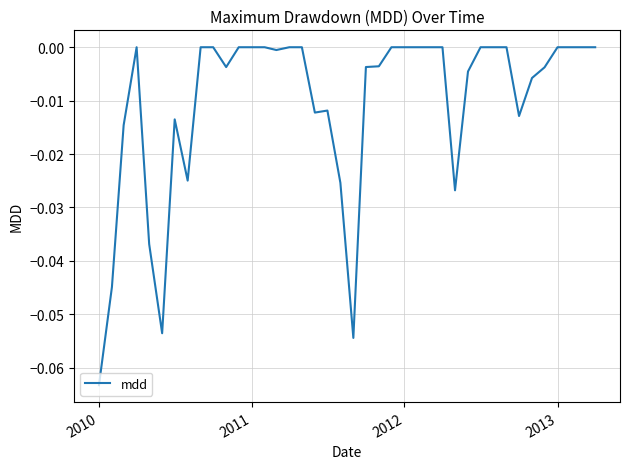

Reading left to right, transcribe all the data shown in this chart.

-0.1	-0.0	-0.0	0.0	-0.0	-0.1	-0.0	-0.0	0.0	0.0	-0.0	0.0	0.0	0.0	-0.0	0.0	0.0	-0.0	-0.0	-0.0	-0.1	-0.0	-0.0	0.0	0.0	0.0	0.0	0.0	-0.0	-0.0	0.0	0.0	0.0	-0.0	-0.0	-0.0	0.0	0.0	0.0	0.0